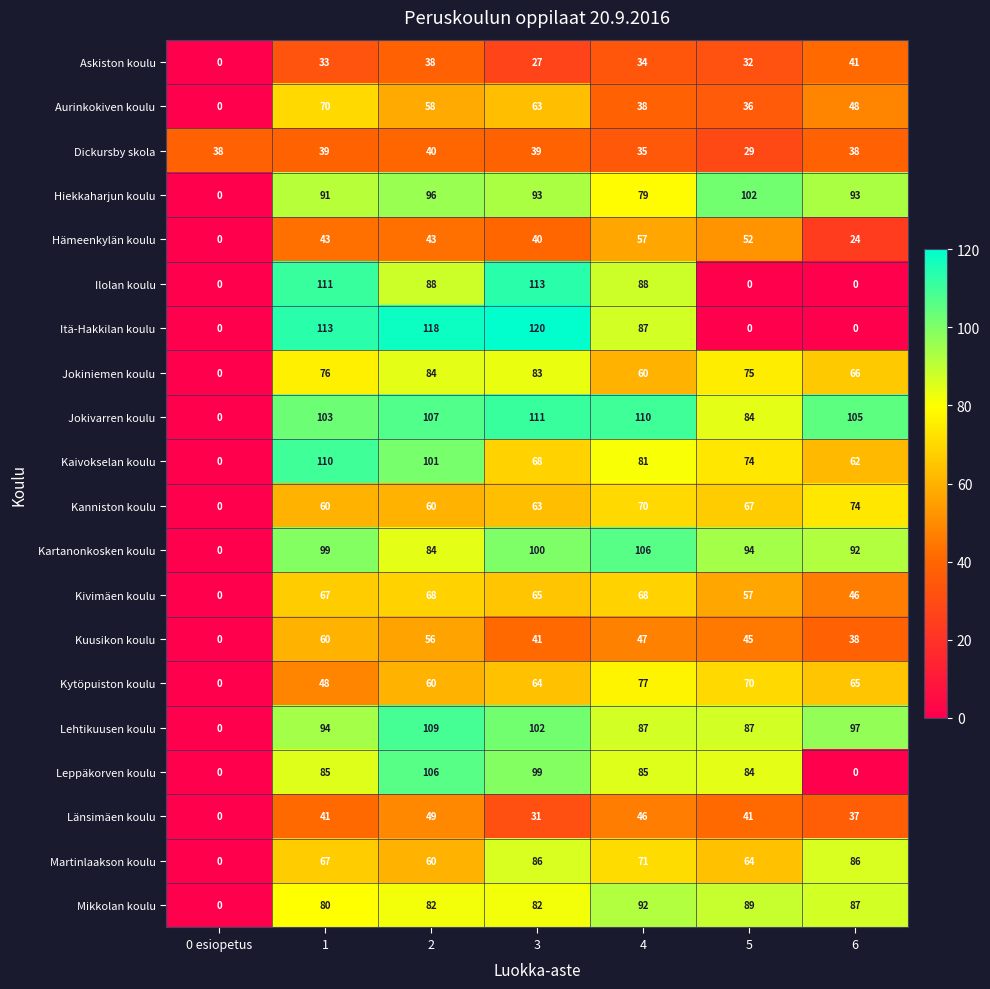

What is the difference between the maximum and second lowest values in the Dickursby skola series?

5